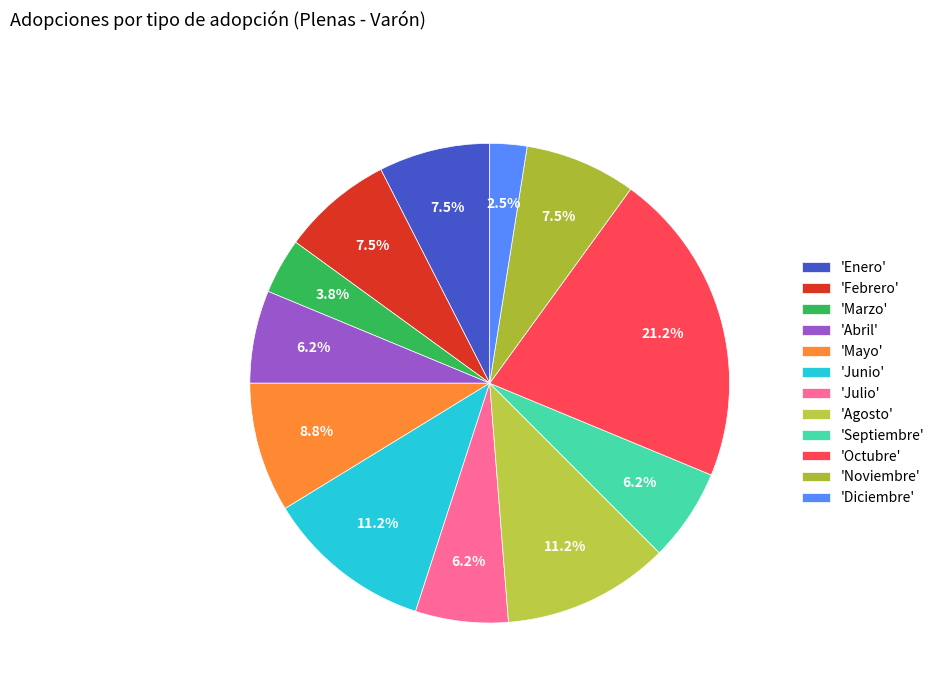

Which category has the biggest portion of the pie?

'Octubre'